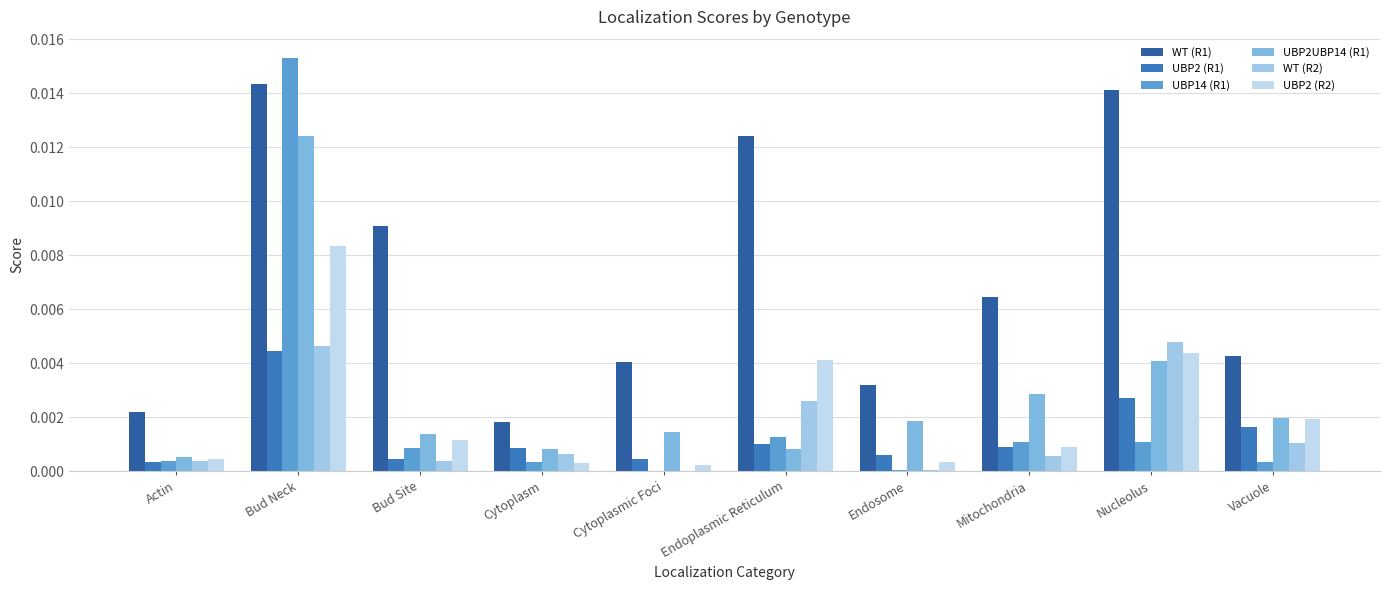

What are all the series names shown in the legend?

WT (R1), UBP2 (R1), UBP14 (R1), UBP2UBP14 (R1), WT (R2), UBP2 (R2)